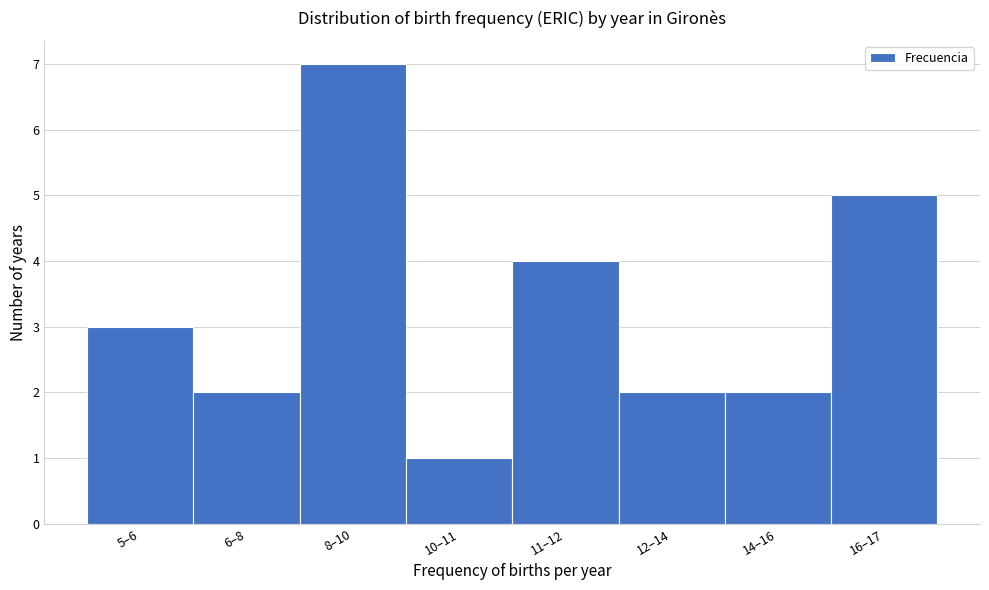

Reading left to right, list all the values displayed in this chart.

3	2	7	1	4	2	2	5